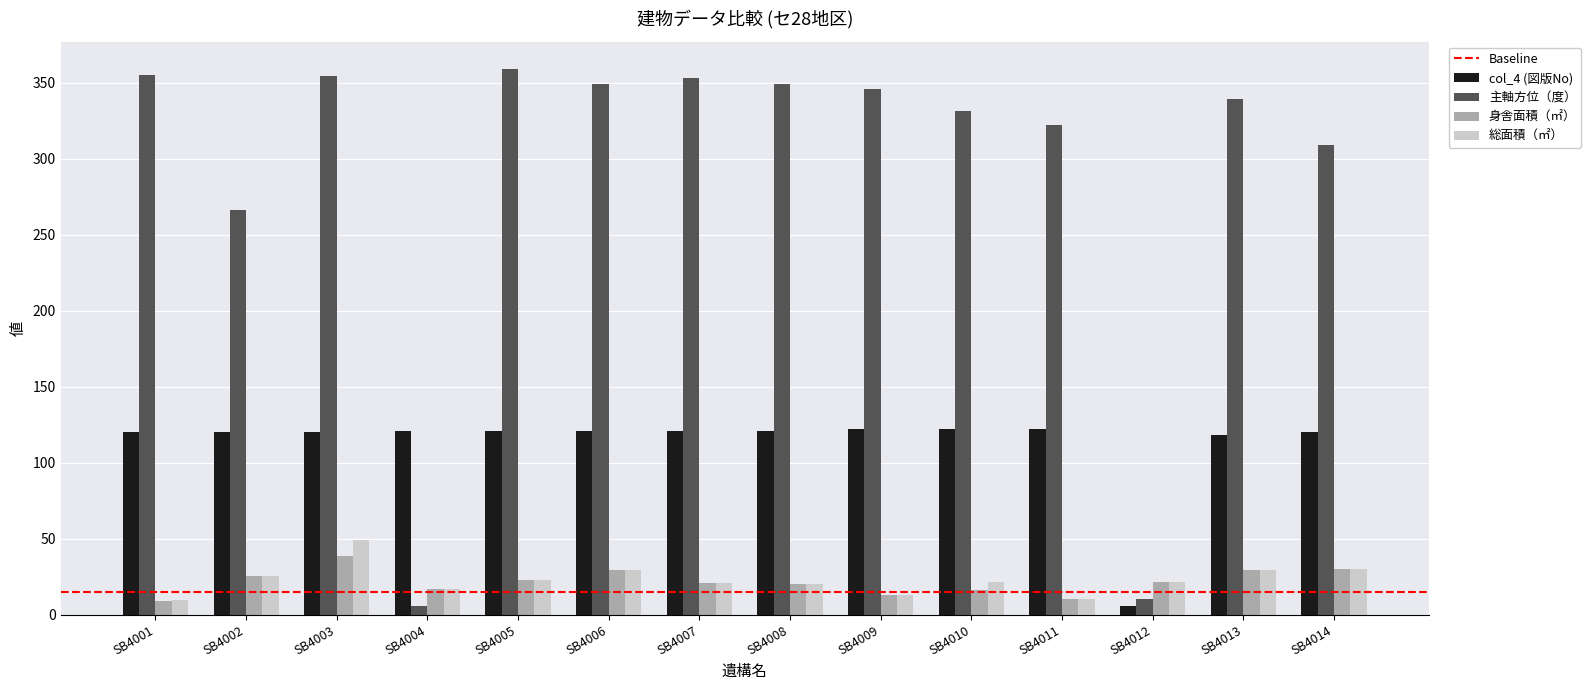

What is the average value of the col_4 (図版No) series?

112.5